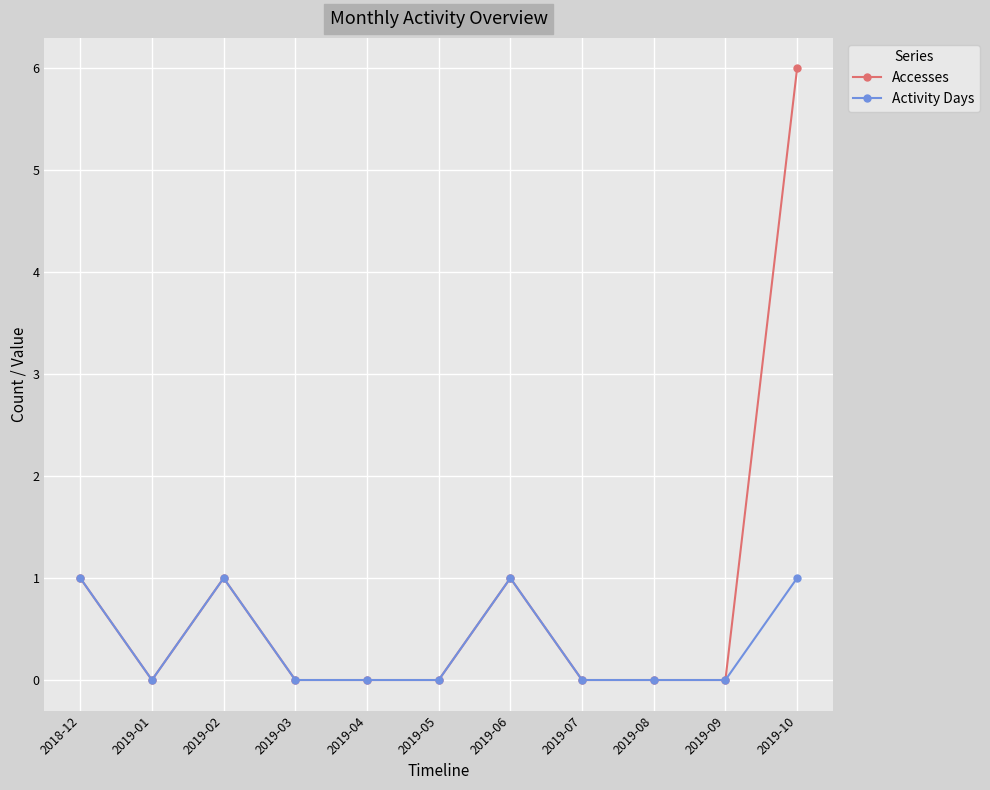

True or false: Activity Days has a value of 0 at 2019-09.

True